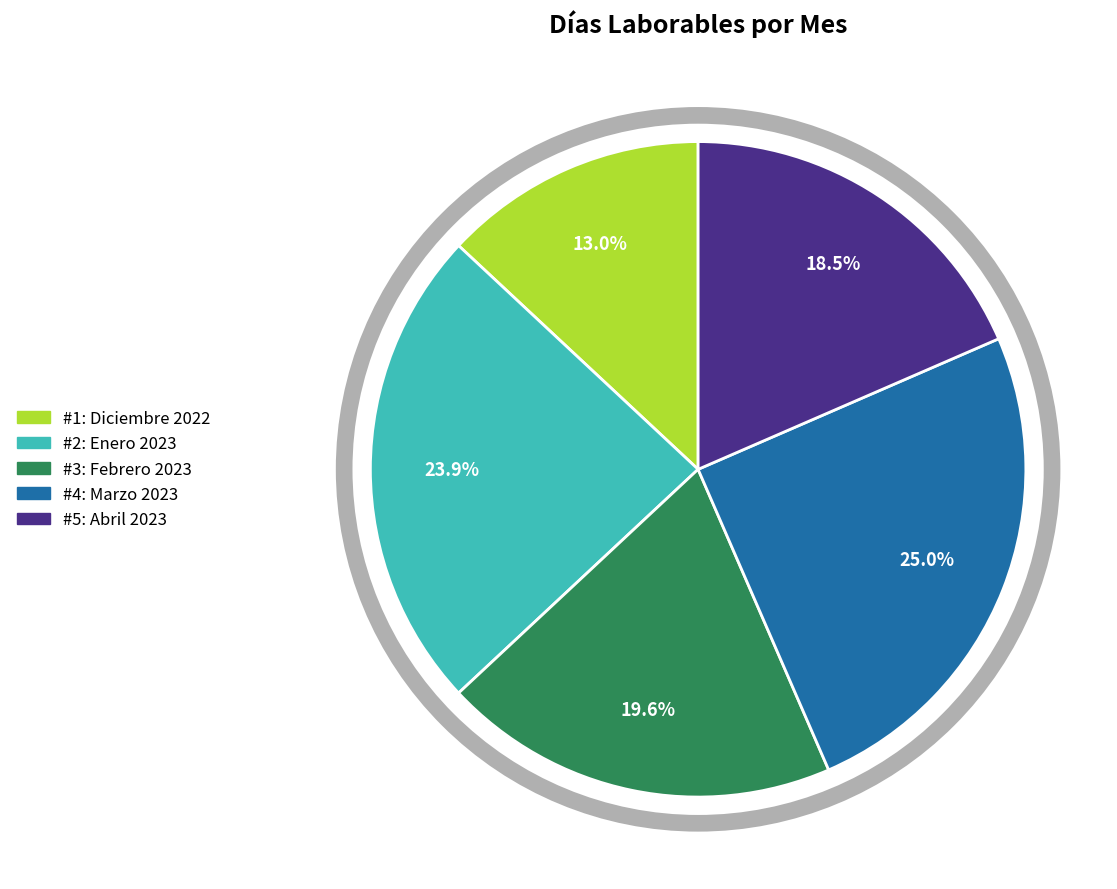

Is there a majority slice in this chart?

No